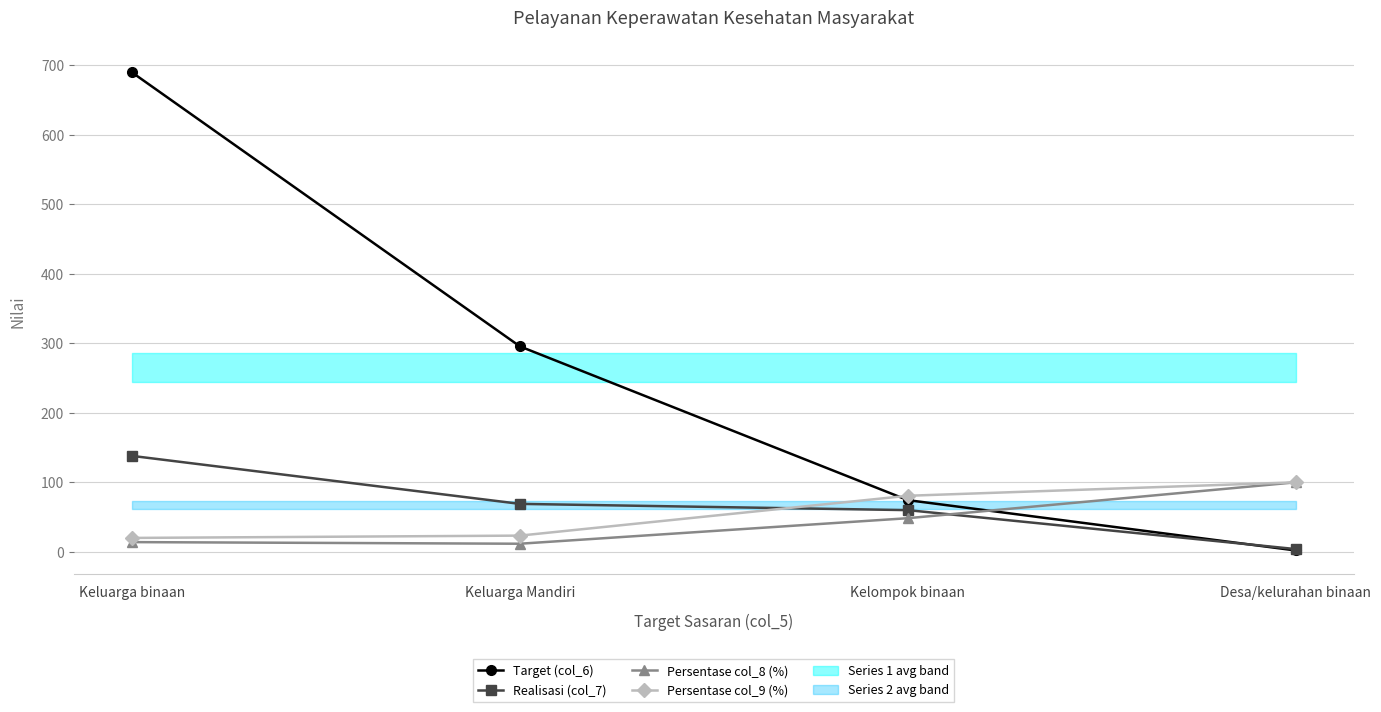

What are all the series names shown in the legend?

Target (col_6), Realisasi (col_7), Persentase col_8 (%), Persentase col_9 (%)